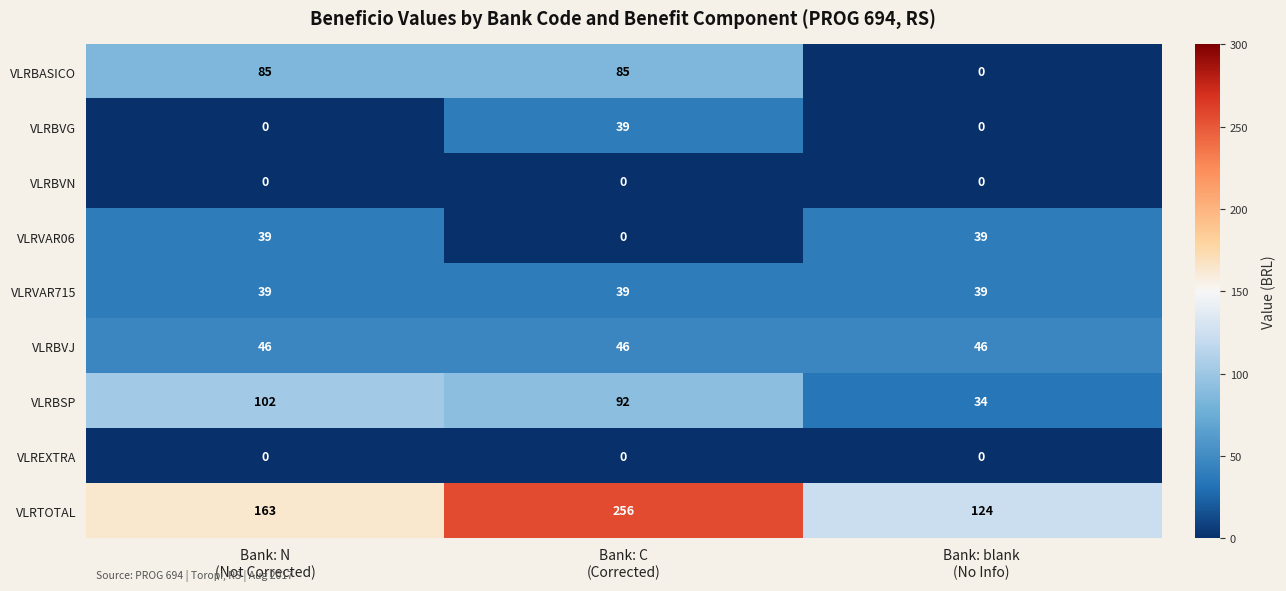

At which category is the sum across all series the highest?

Bank: C
(Corrected)